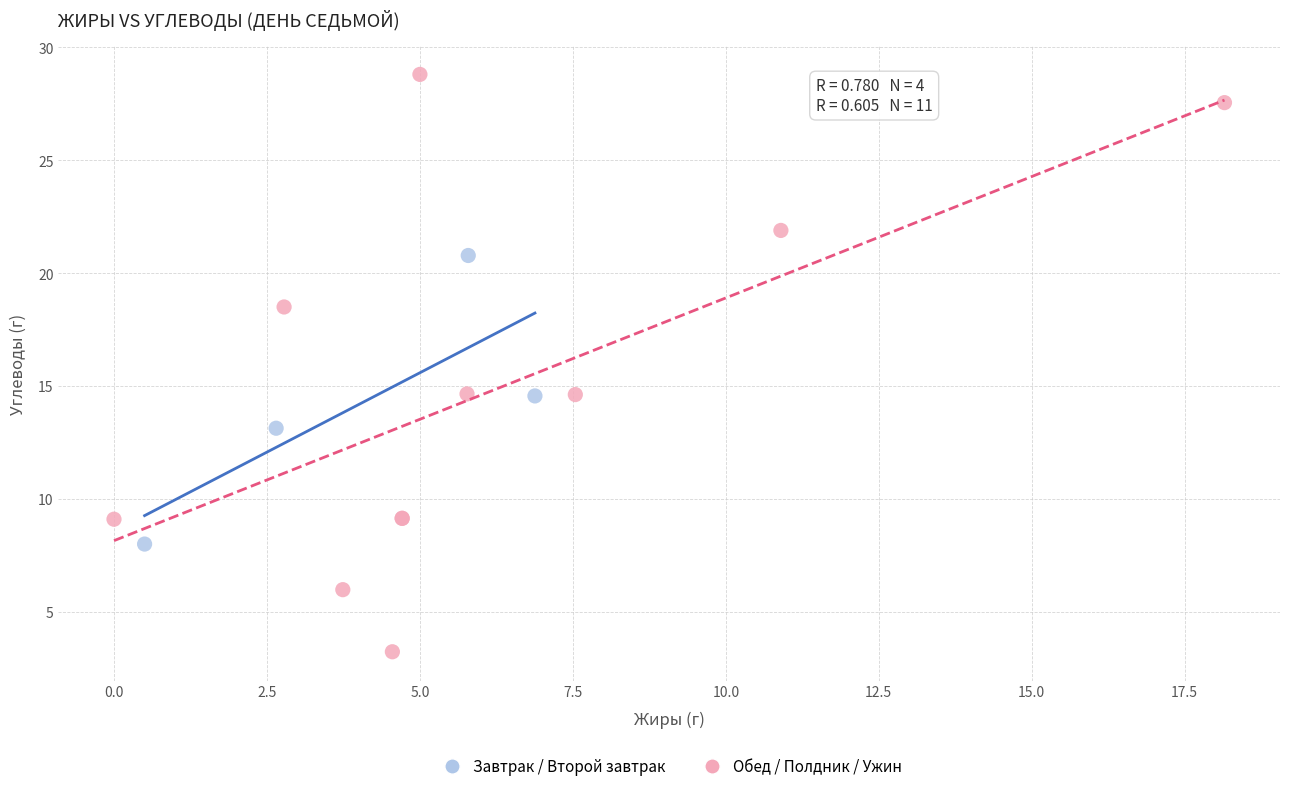

Which series reaches the minimum Y coordinate?

Обед / Полдник / Ужин